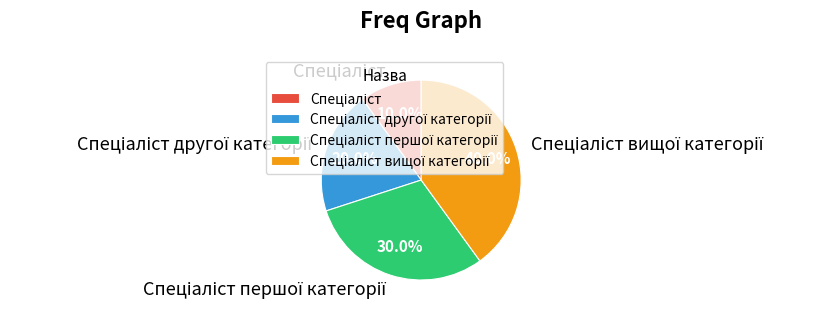

Is there a majority slice in this chart?

No